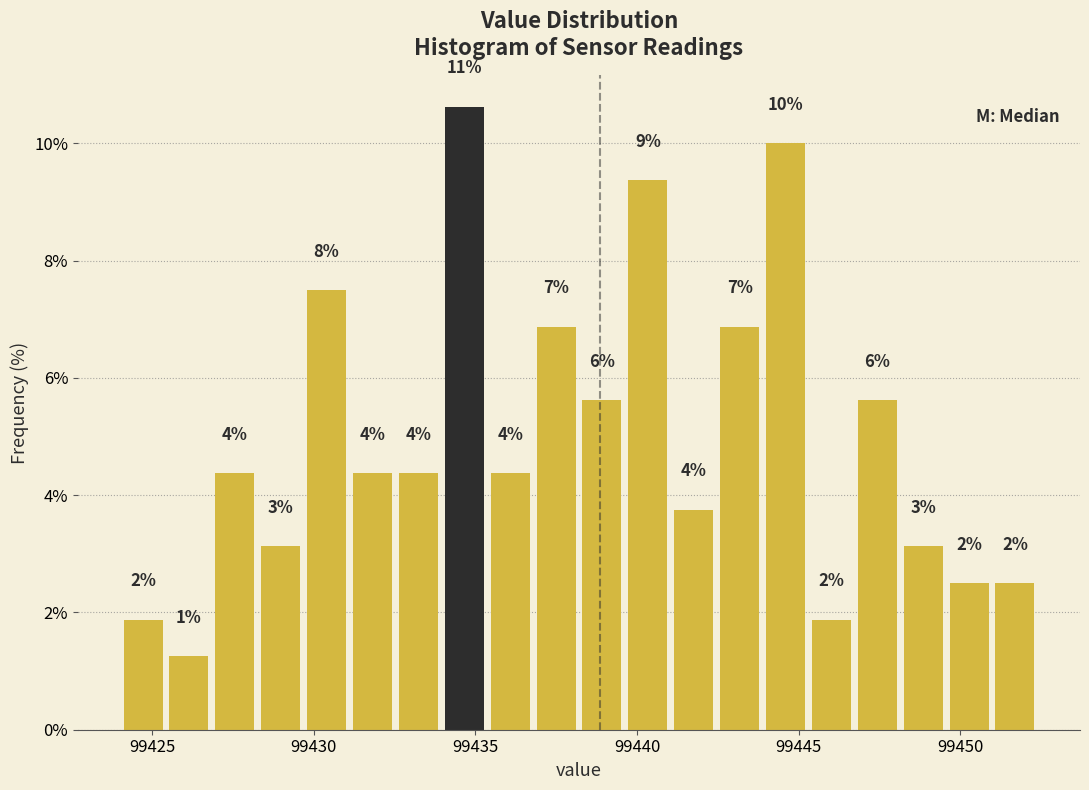

Around what value on the x-axis is the tallest bar? Give the approximate position of its centre, as read against the axis.

99434.5